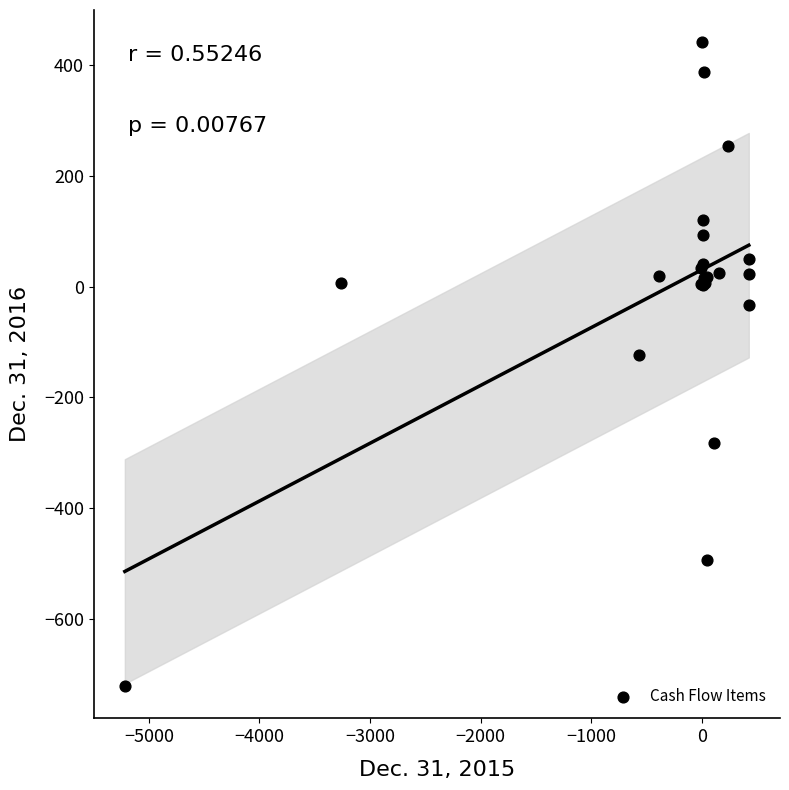

What Y value in the scatter plot is closest to -140?

-123.0